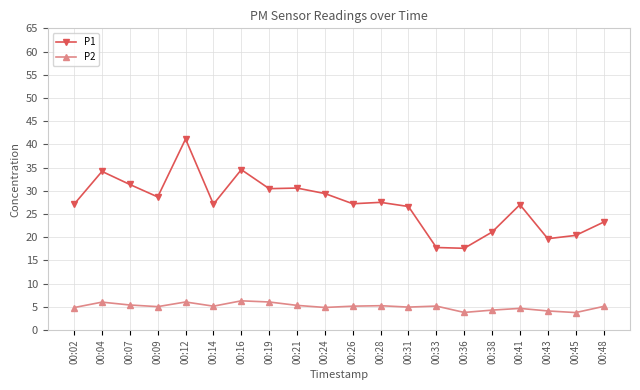

What is the sum of the P2 values at 00:33 and 00:07?

10.5